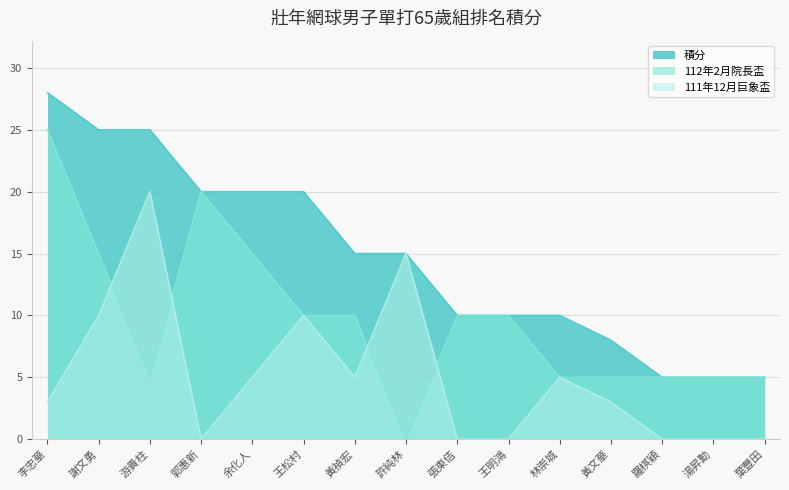

What is the difference between the highest and lowest values at 李忠華?

25